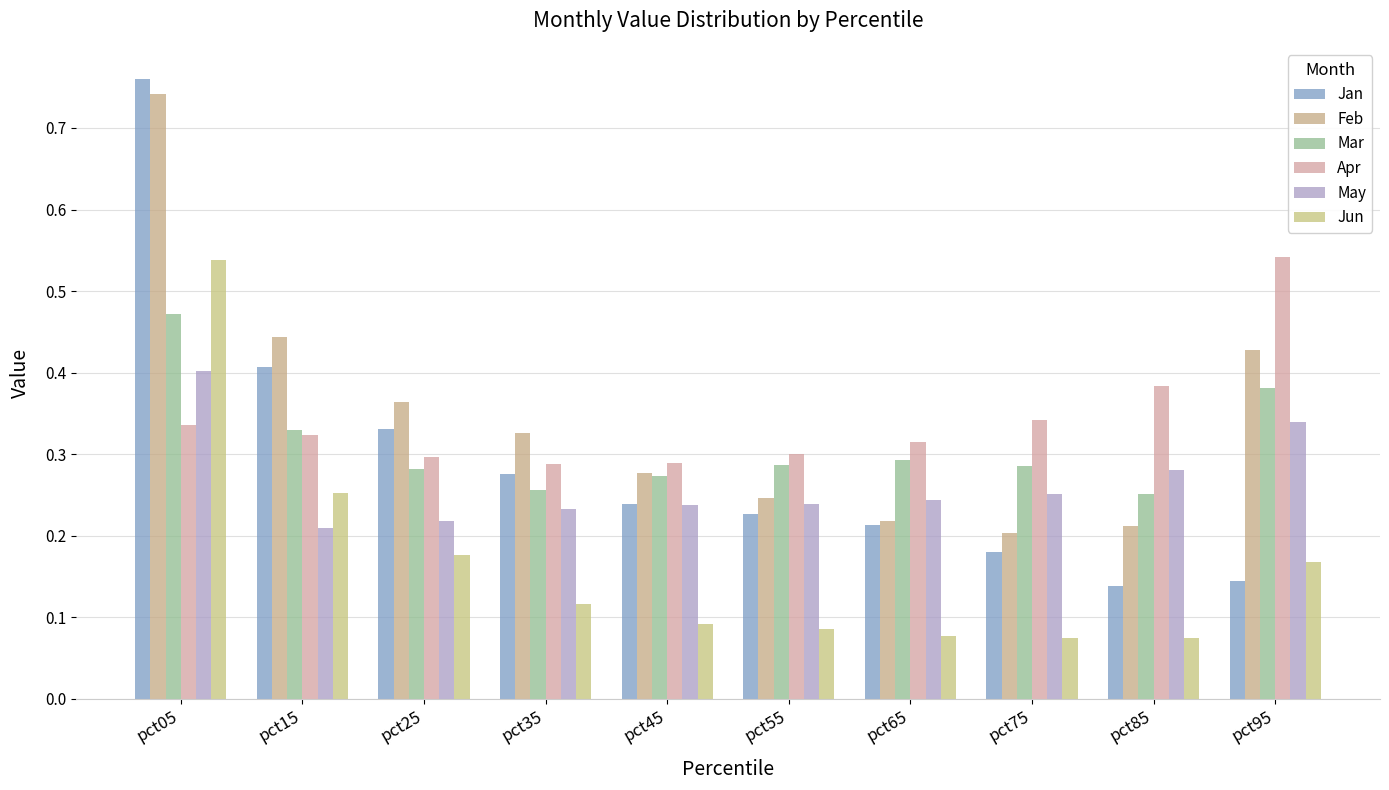

What is the spread (max minus min) of values at pct85?

0.3